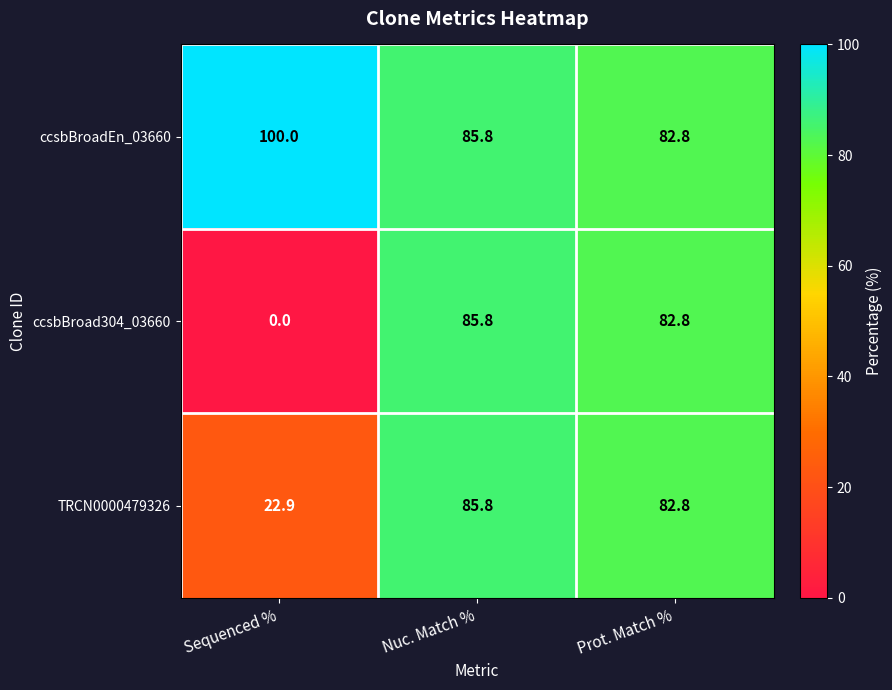

The value of TRCN0000479326 at Nuc. Match % is 41.5. True or false?

False